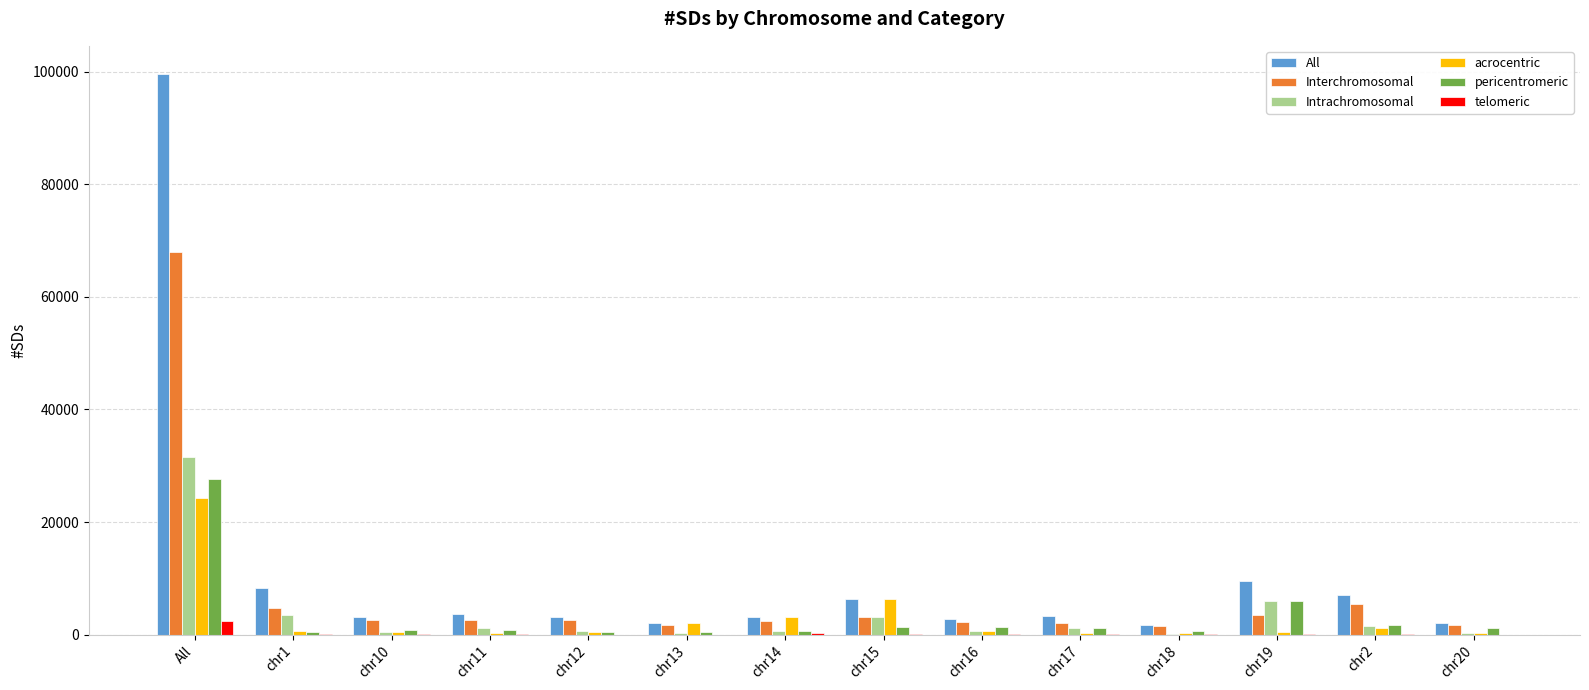

Which label corresponds to the largest value in the chart?

All